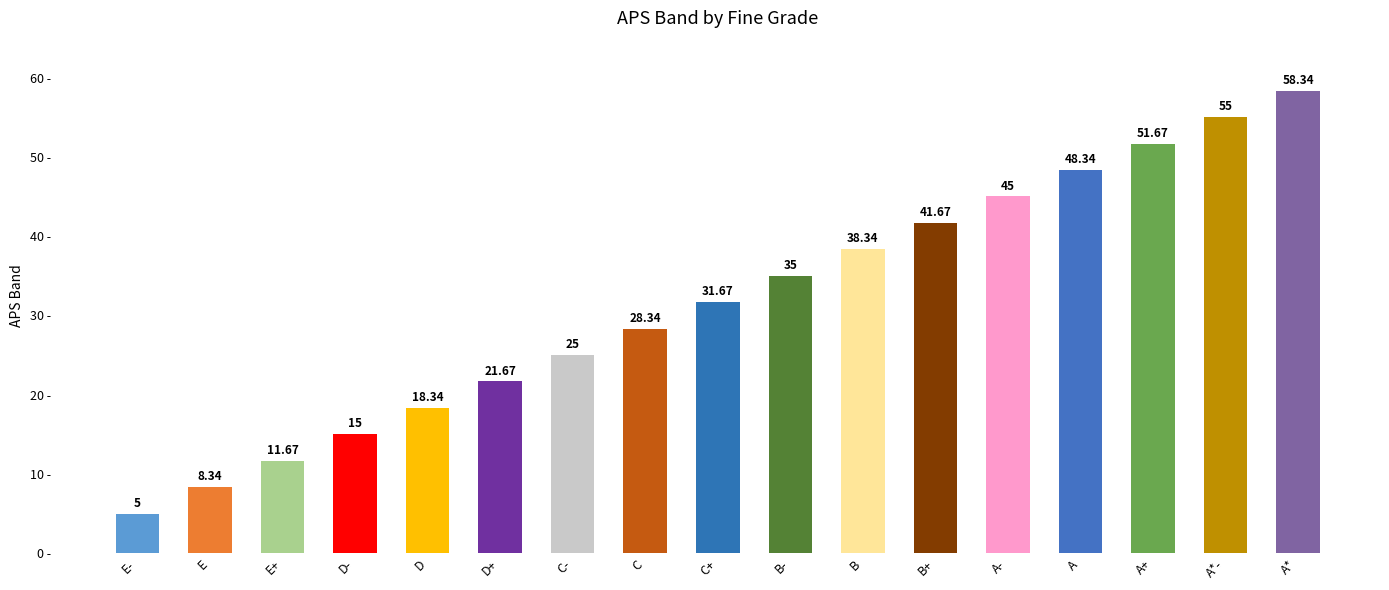

What is the label of the 5th bar from the left?

D